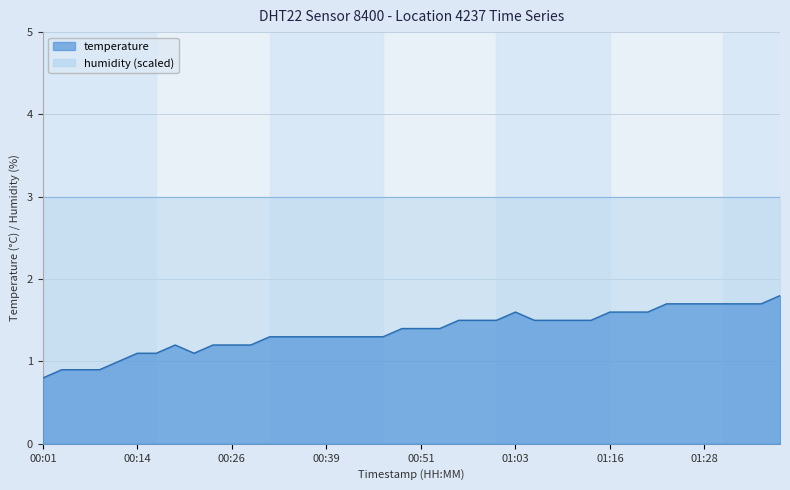

At which category does the chart reach its minimum across all series?

00:01